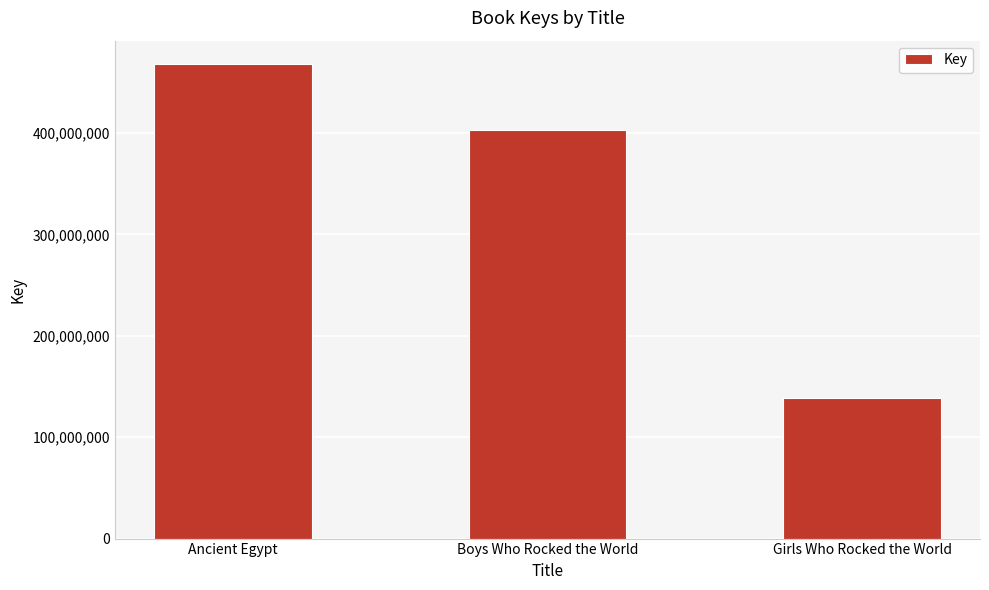

List the labels in order of value, largest first.

Ancient Egypt, Boys Who Rocked the World, Girls Who Rocked the World